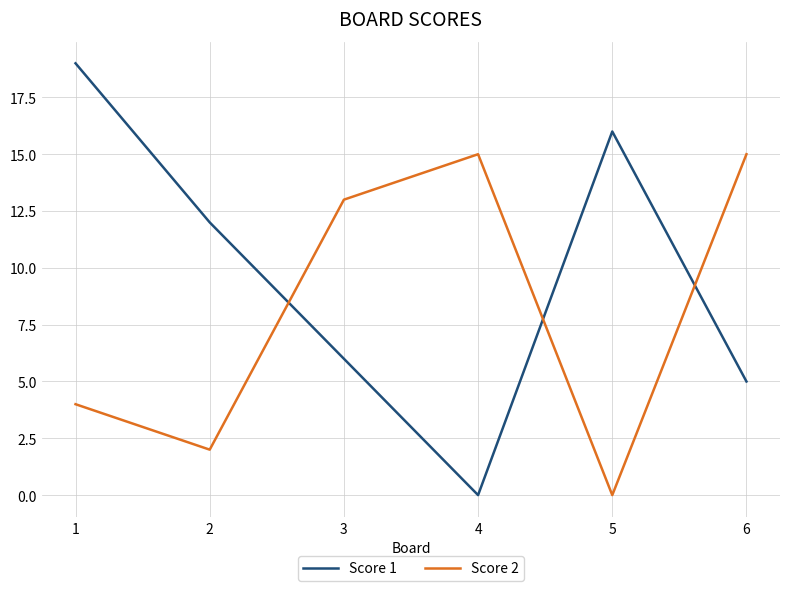

True or false: Score 1 has a value of 5 at 6.

True